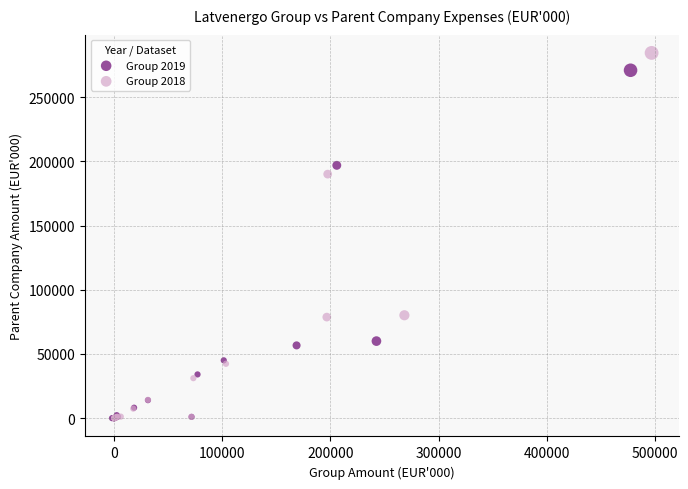

Which series has the widest spread of Y values?

Group 2018